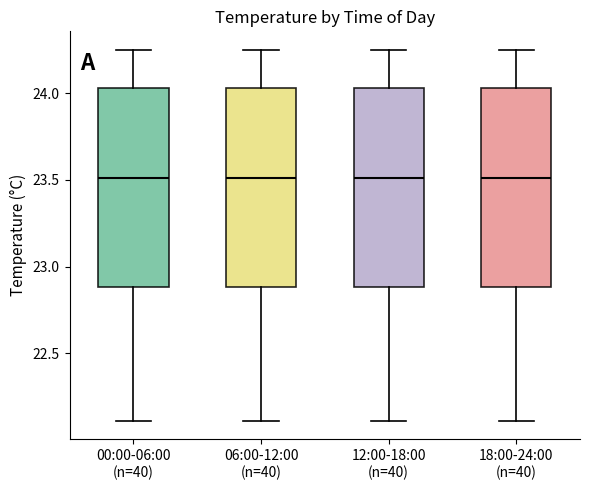

Where is the upper edge of the box for 18:00-24:00 (n=40) on the y-axis? The values are not printed on the chart, so give them approximately, as read against the axis.

24.05